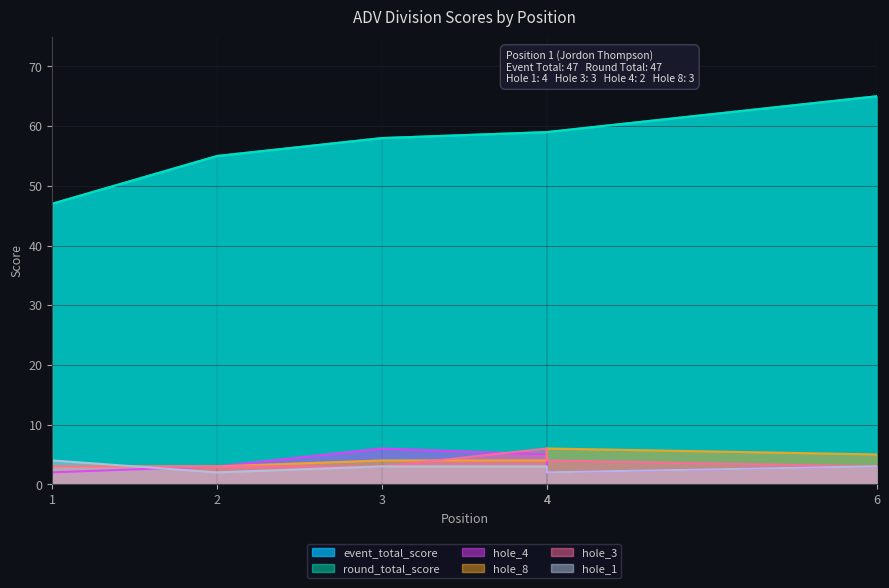

What is the value of the hole_8 point at the 3rd from the left?

4